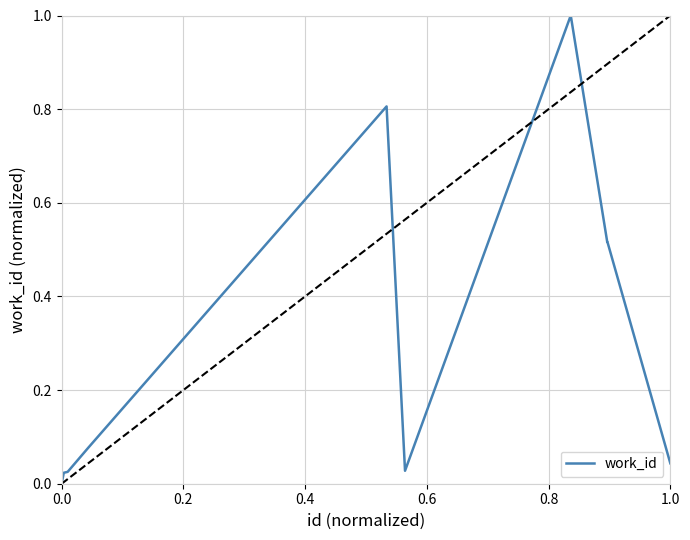

What is the difference between the maximum and minimum values?

1.0